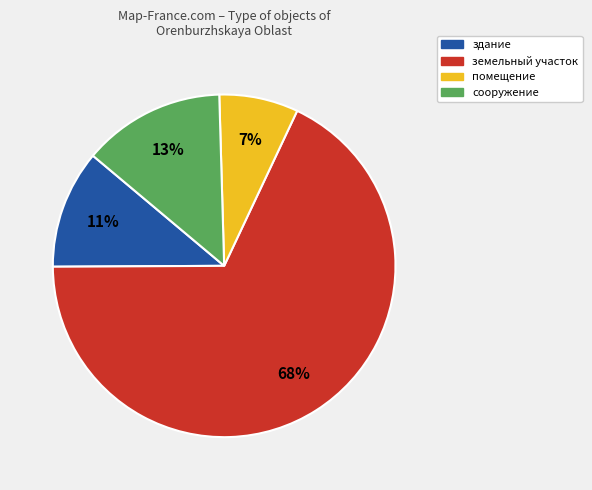

To the nearest percent, what is the average slice percentage?

25%